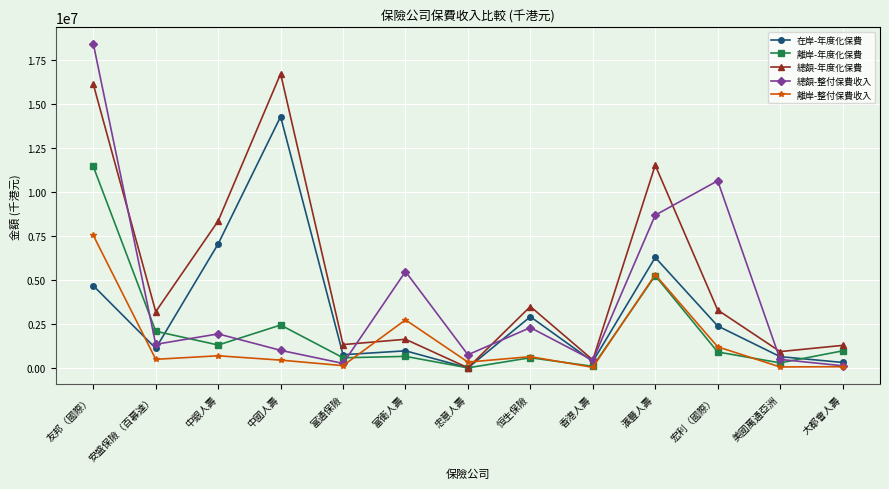

How many interior local peaks does the 離岸-整付保費收入 series have?

4